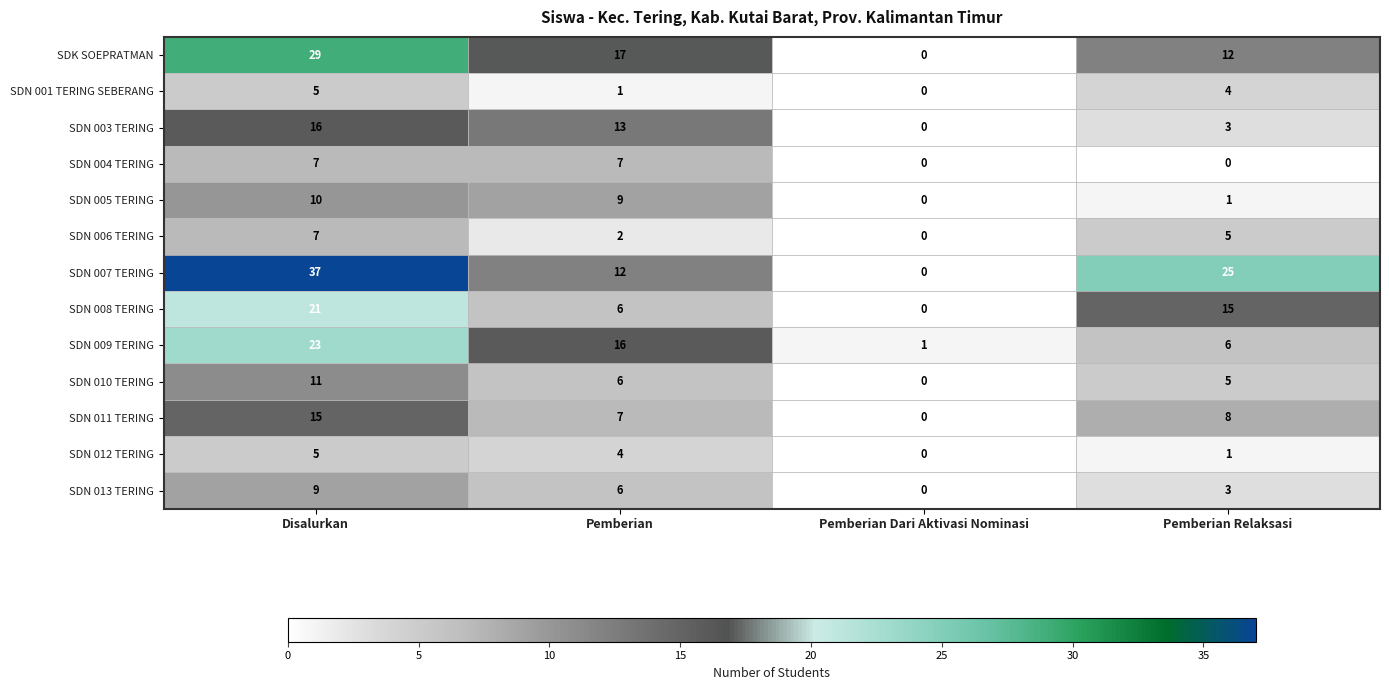

At how many categories does at least one series exceed 7?

3